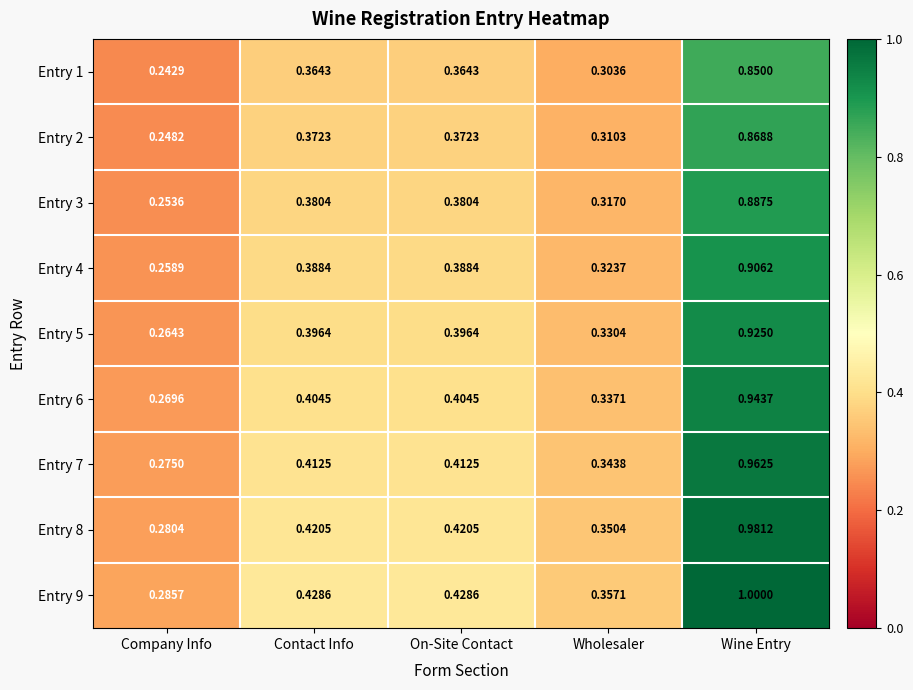

Which category has the highest value across all series?

Wine Entry